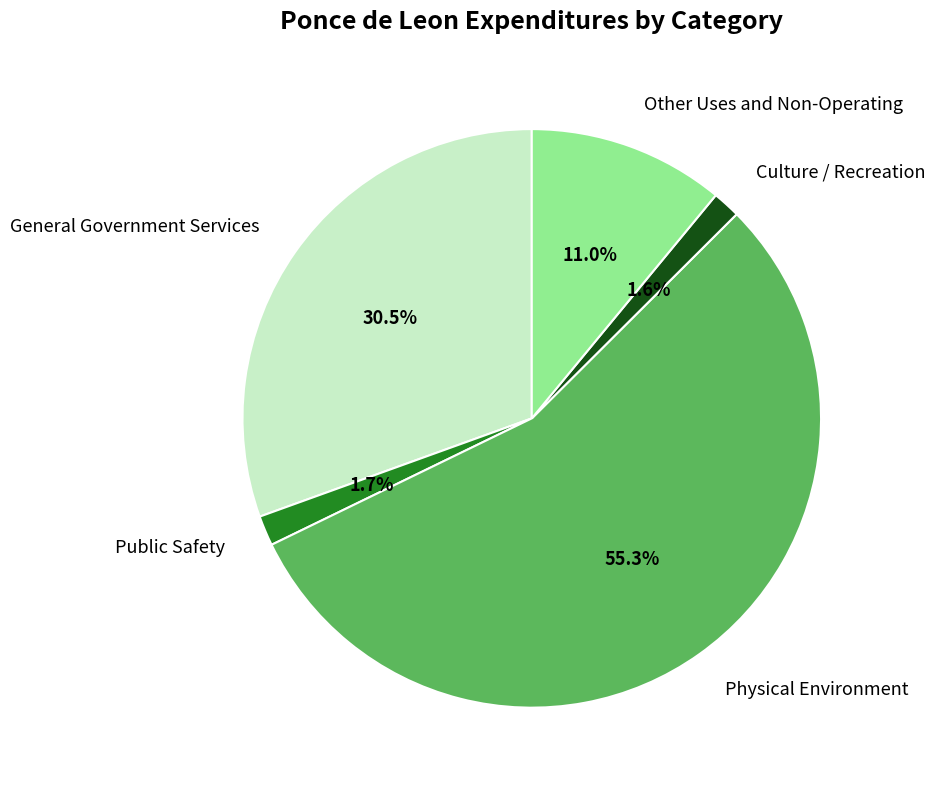

What is the total percentage of Culture / Recreation and Physical Environment?

56.8%